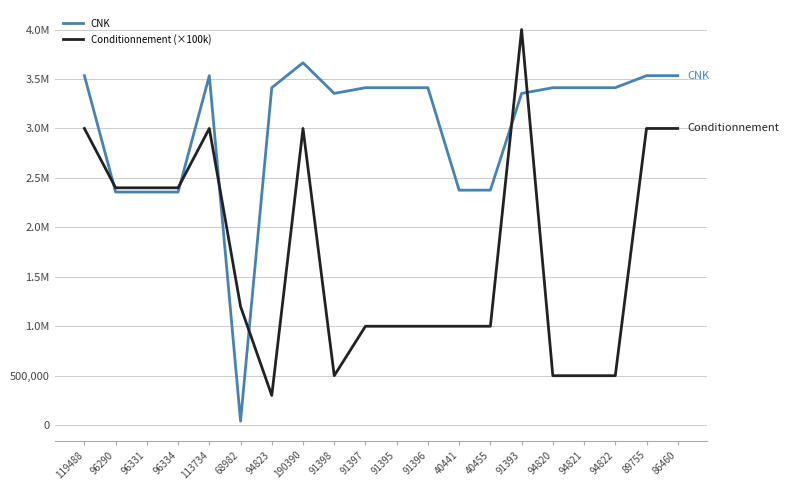

What is the value of the CNK point at the 7th from the left?

3412319